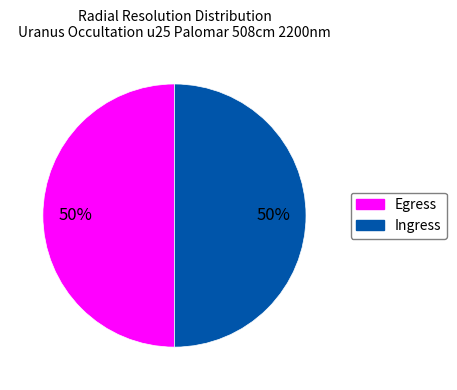

To the nearest percent, what is the average slice percentage?

50%